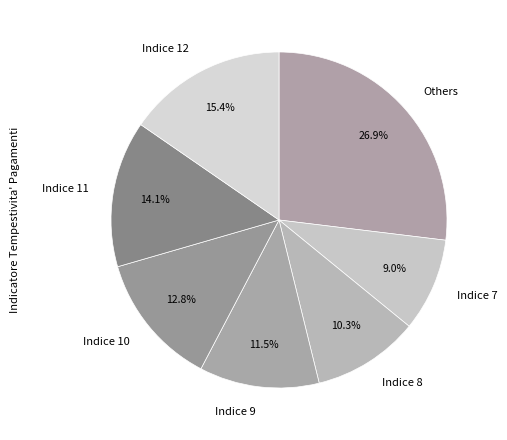

What is the total percentage of Indice 8 and Indice 11?

24.4%